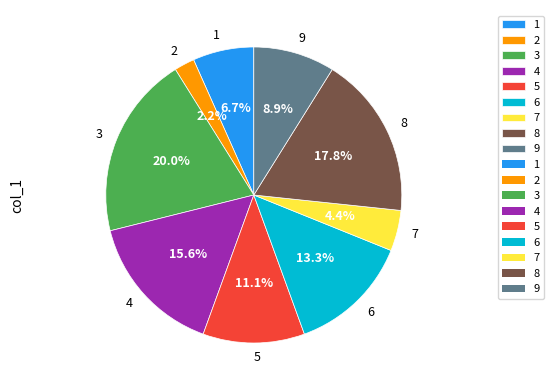

Is it true that 6 is 22% of the pie?

False